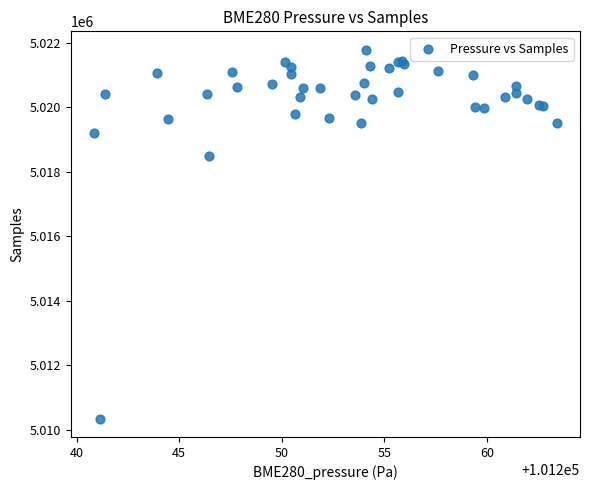

What Y value in the scatter plot is closest to 5016067?

5018486